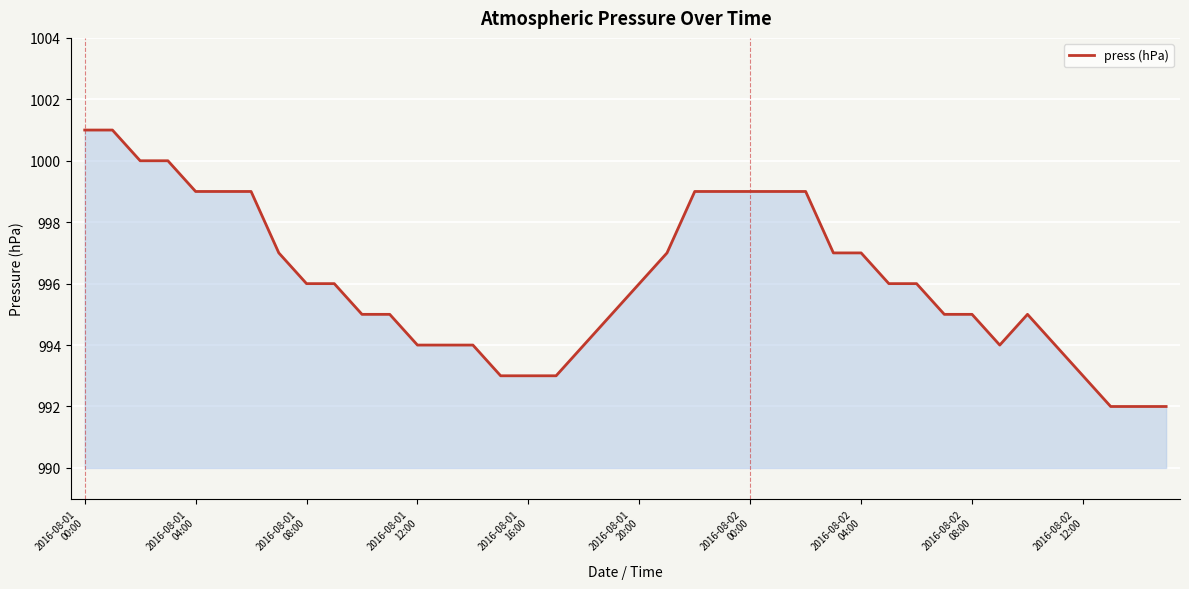

What is the difference between the maximum and minimum values?

9